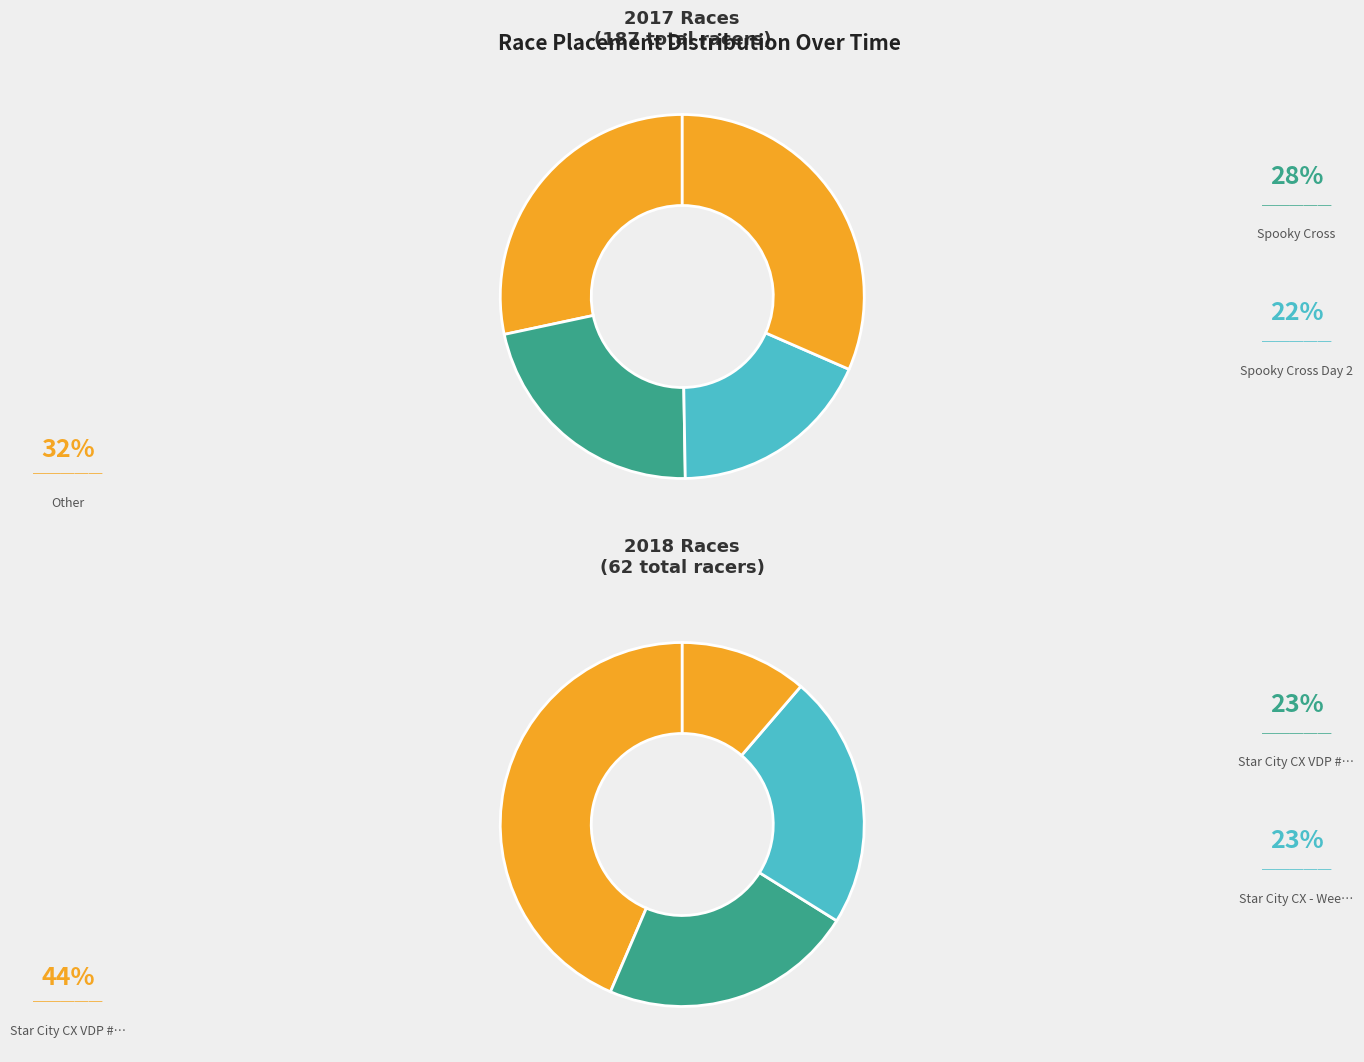

Is there any slice that represents more than half of the pie?

No